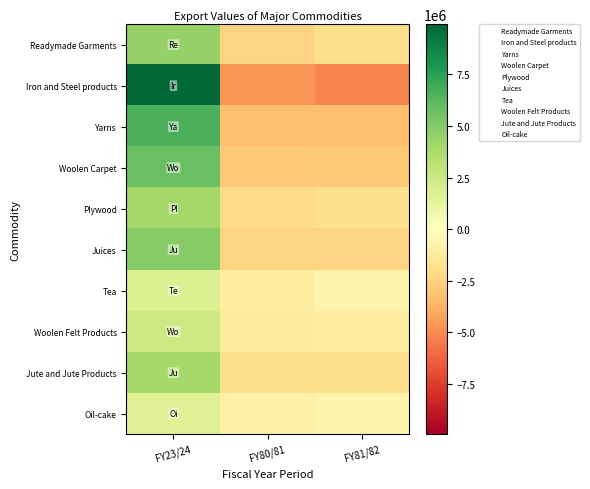

List the series in order of their peak value, lowest first.

Oil-cake, Tea, Woolen Felt Products, Jute and Jute Products, Plywood, Readymade Garments, Juices, Woolen Carpet, Yarns, Iron and Steel products